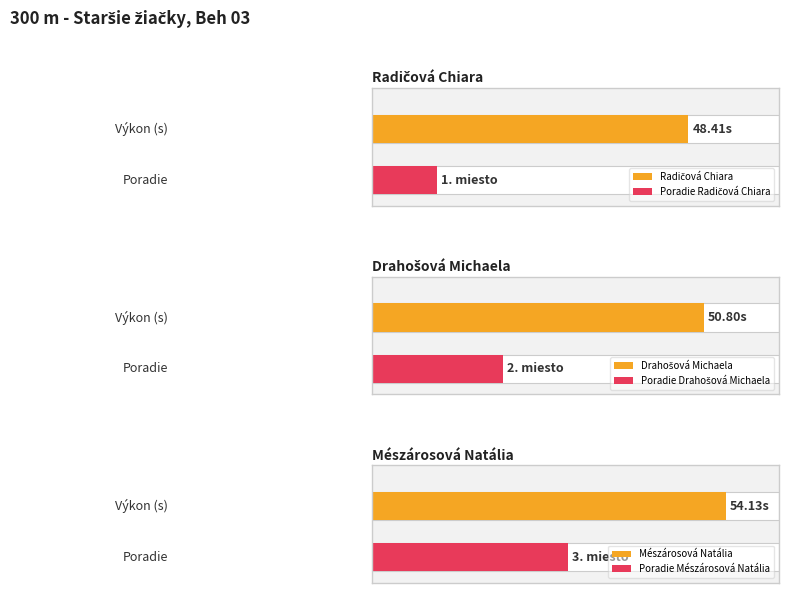

What value does the data have at Mészárosová Natália?

54.1